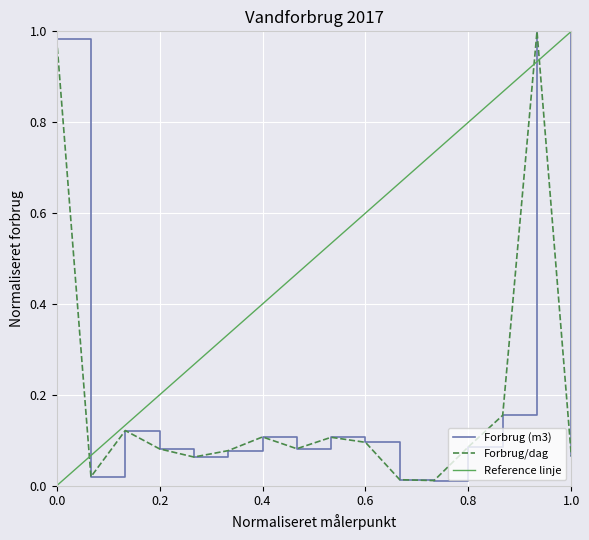

At how many categories does at least one series exceed 0?

16